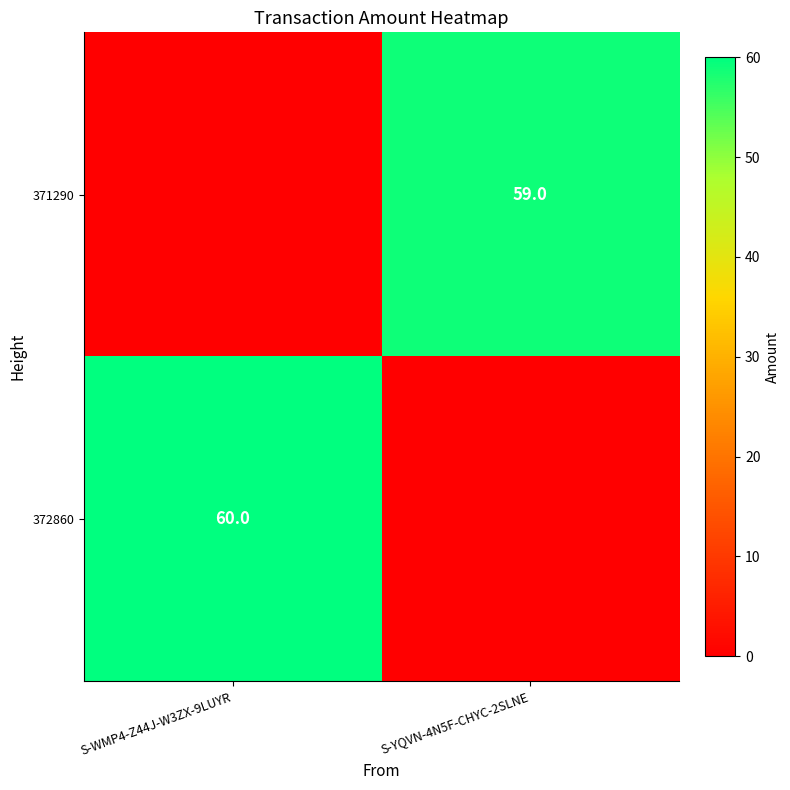

The 372860 series shows 60 at S-WMP4-Z44J-W3ZX-9LUYR. True or false?

True